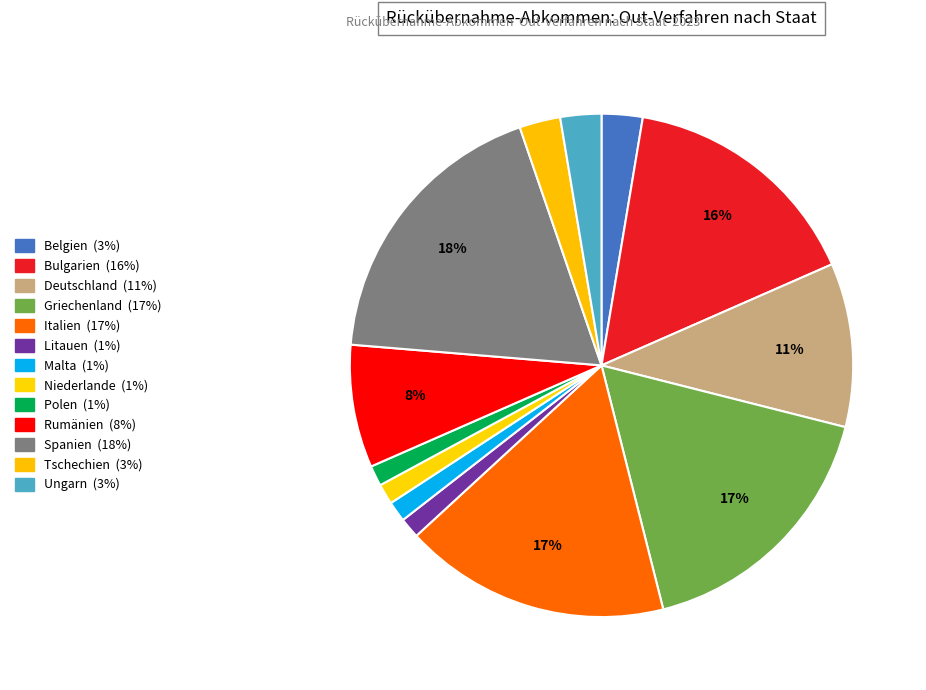

To the nearest percent, what is the difference between the largest and smallest slice percentages?

17%